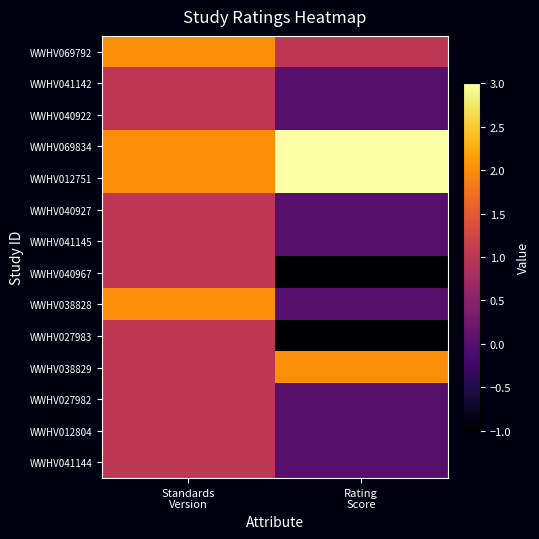

Which series has the widest spread of values?

WWHV040967